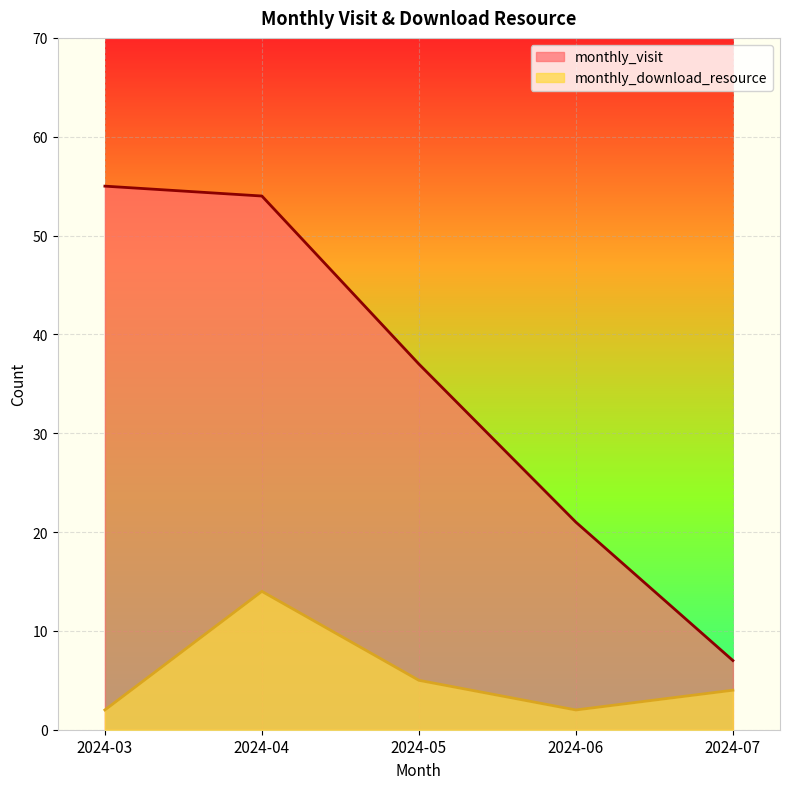

Count the number of categories in the chart.

5